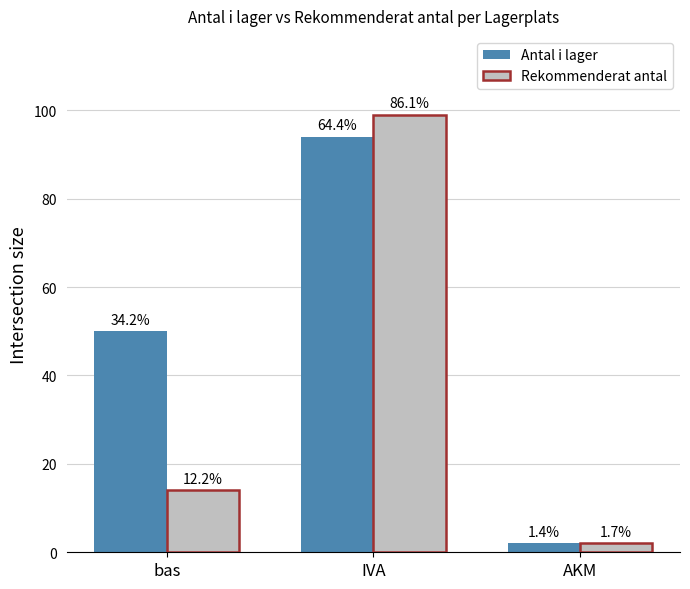

Is the value of Rekommenderat antal at bas greater than the value of Antal i lager at AKM?

Yes